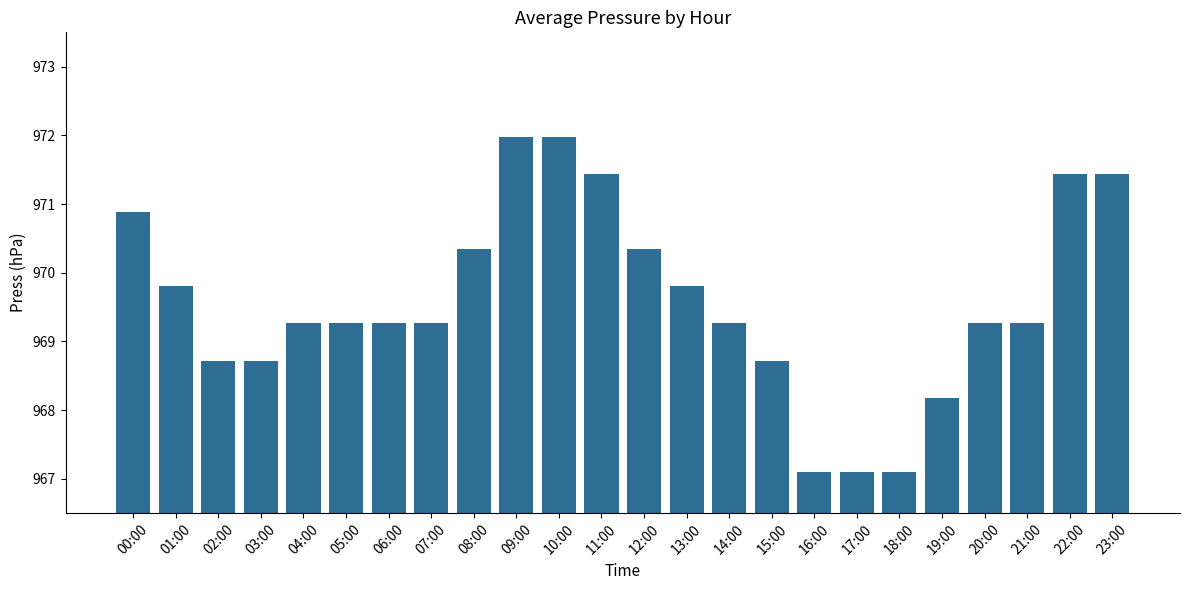

What is the change in value from 00:00 to 09:00?

+1.1